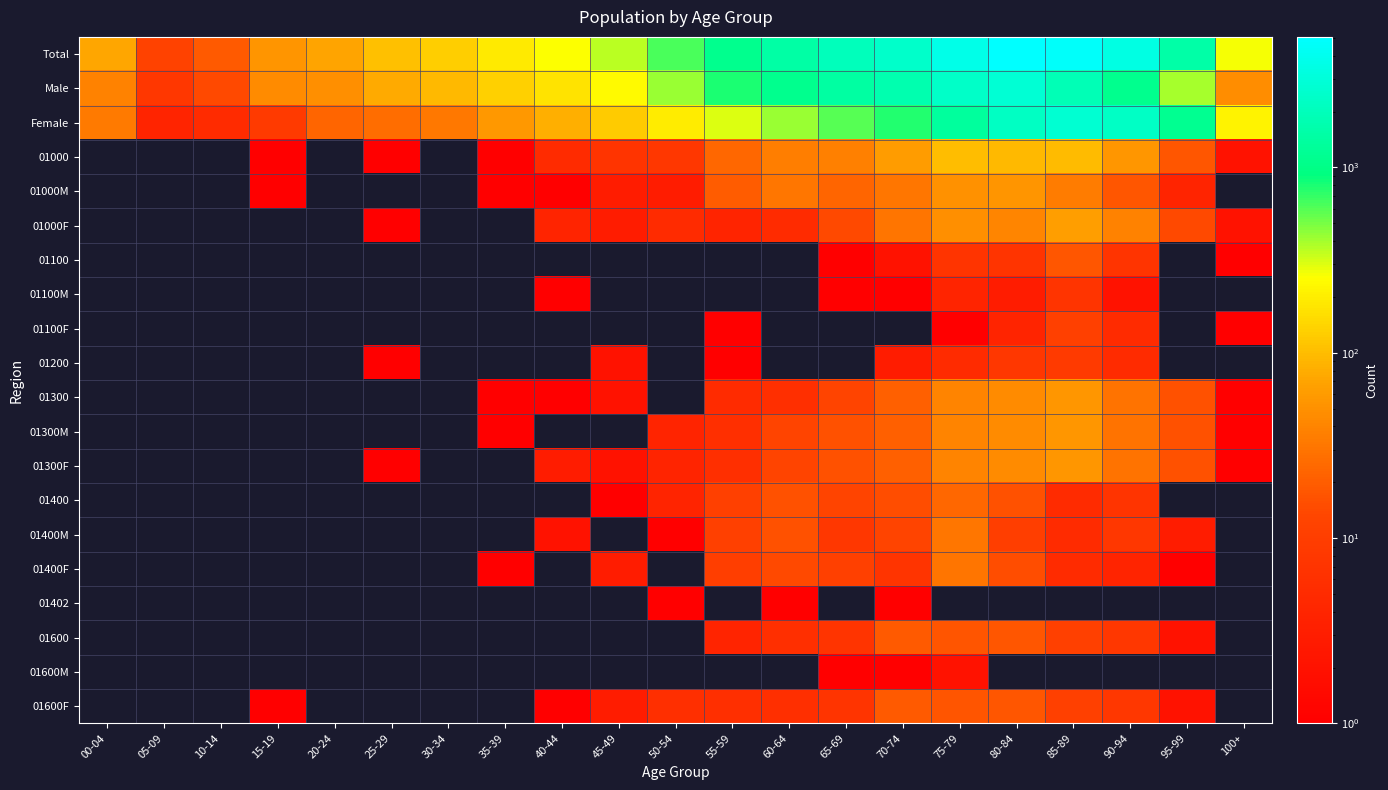

At 05-09, list the series in order from smallest to largest.

01000, 01000M, 01000F, 01100, 01100M, 01100F, 01200, 01300, 01300M, 01300F, 01400, 01400M, 01400F, 01402, 01600, 01600M, 01600F, Female, Male, Total